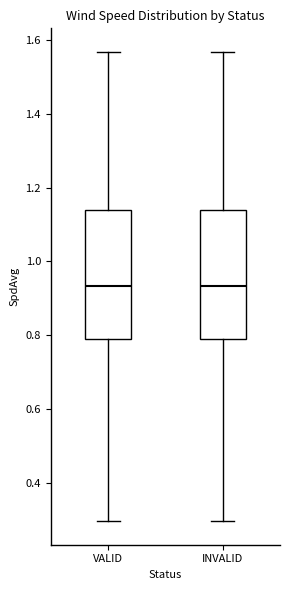

Reading left to right, read every box against the y-axis: the position of its median line, the range the box covers, and the ends of its whiskers. The values are not printed on the chart, so give them approximately, as read against the axis.

VALID: median 0.94, box 0.78 to 1.14, whiskers 0.30 to 1.56
INVALID: median 0.94, box 0.78 to 1.14, whiskers 0.30 to 1.56